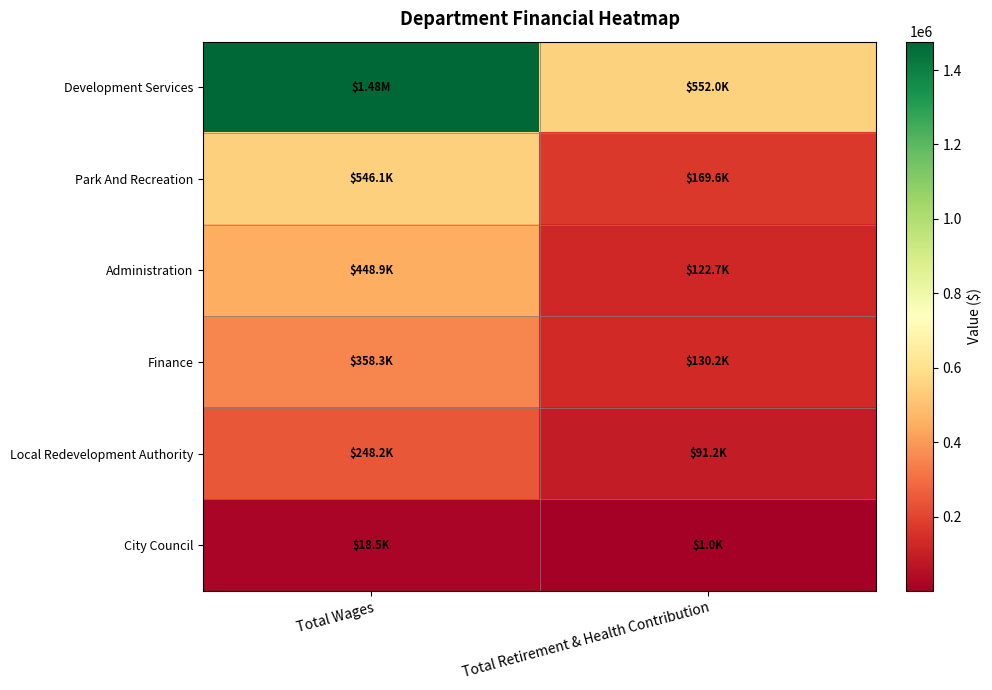

Which has a higher value, Total Retirement & Health Contribution or Total Wages?

Total Wages